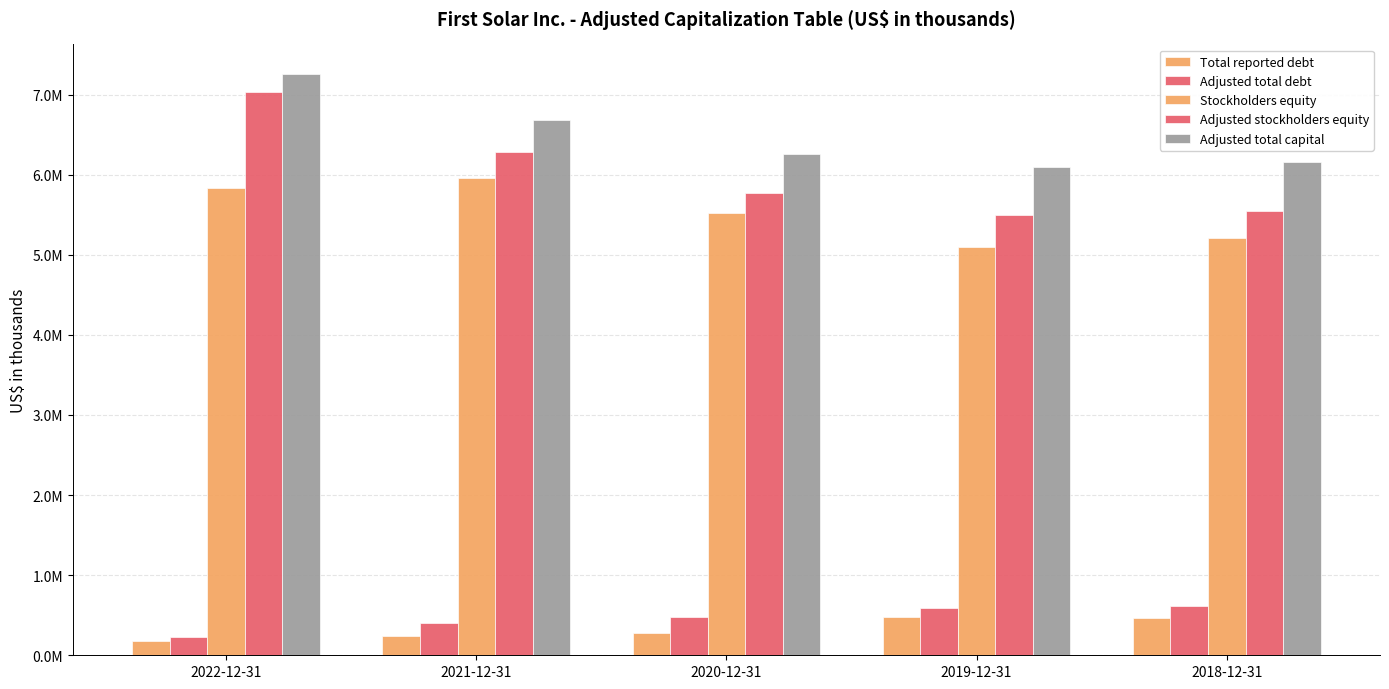

Are the bars horizontal?

No